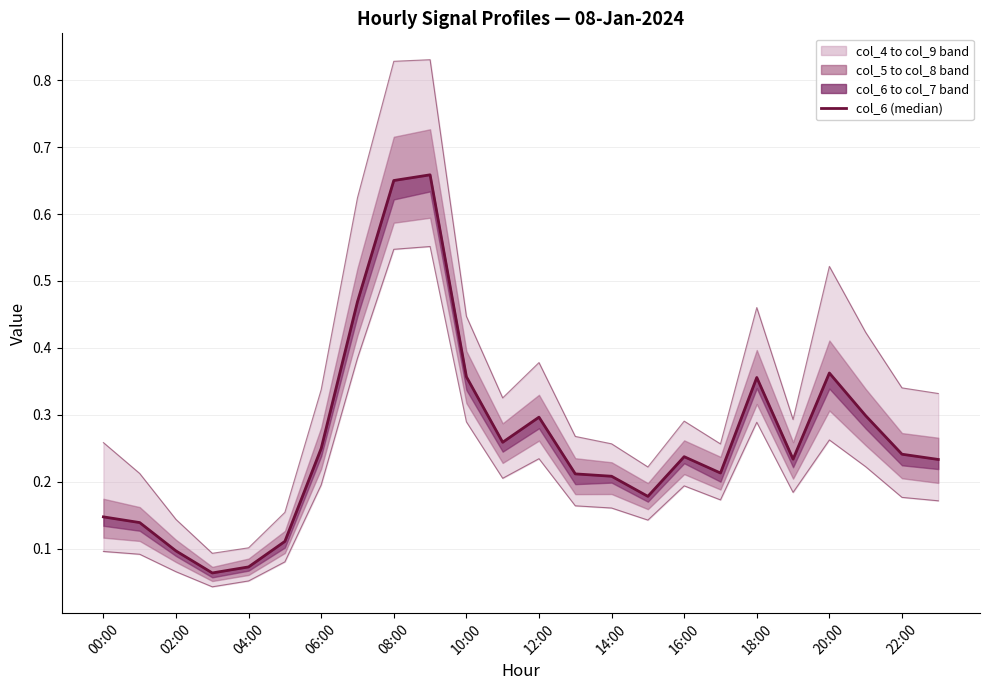

Which series has the widest spread of values?

col_4 (upper)